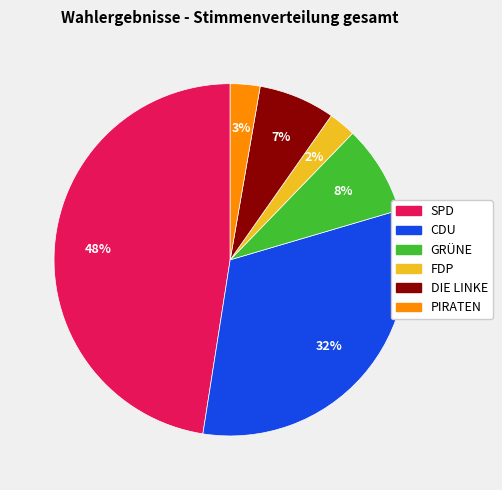

Does any single category account for the majority?

No